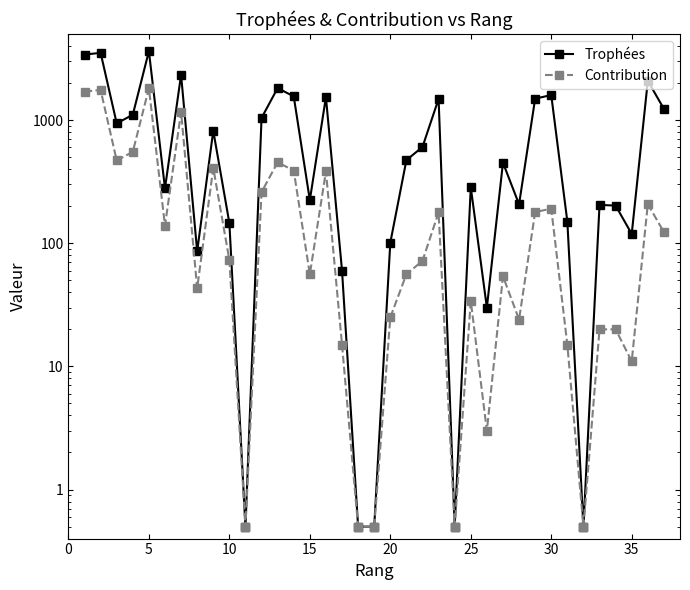

How many interior local peaks does the Contribution series have?

11